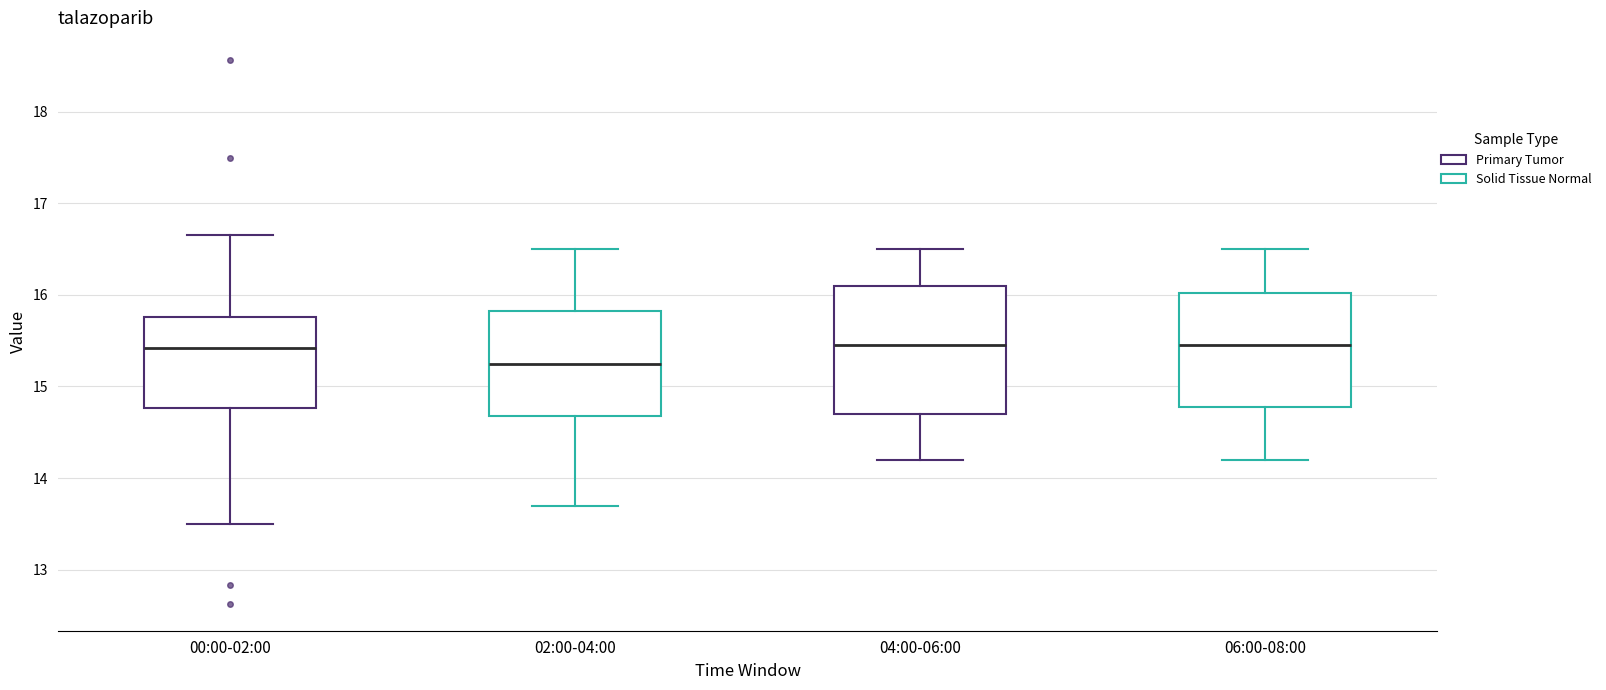

Which box is the tallest, from its lower edge to its upper edge?

04:00-06:00